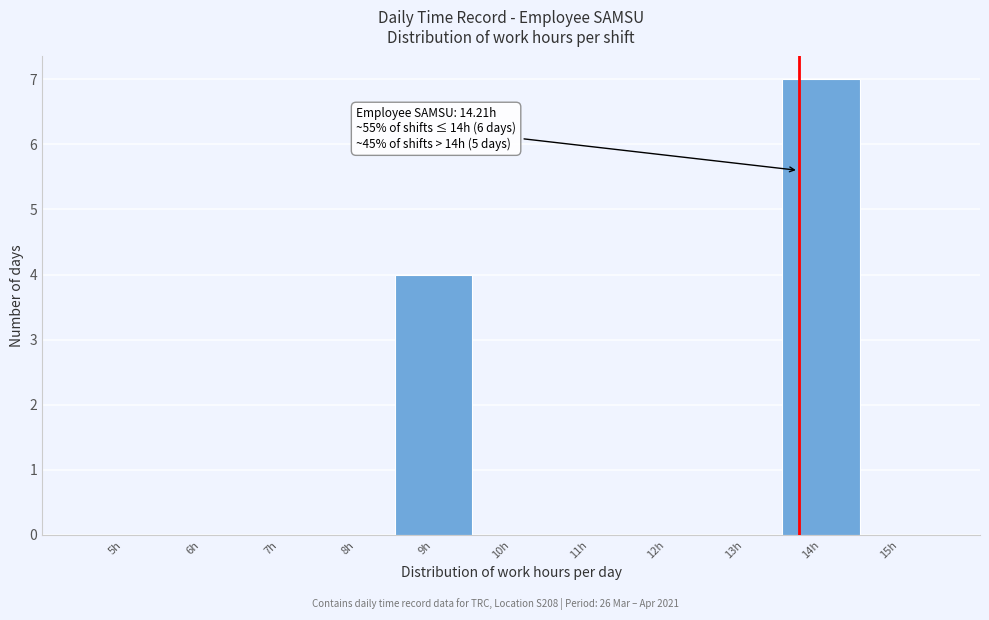

Reading left to right, transcribe all the data shown in this chart.

5h=0	6h=0	7h=0	8h=0	9h=4	10h=0	11h=0	12h=0	13h=0	14h=7	15h=0